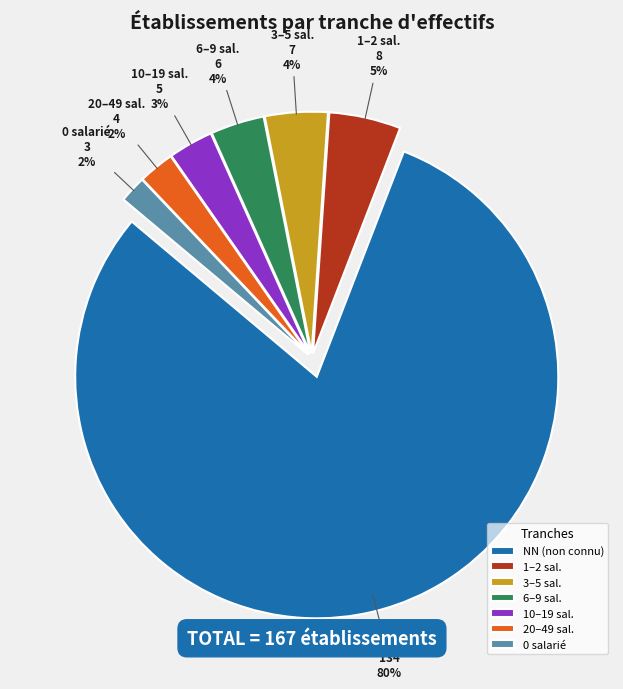

To the nearest percent, what is the difference between the largest and smallest slice percentages?

78%